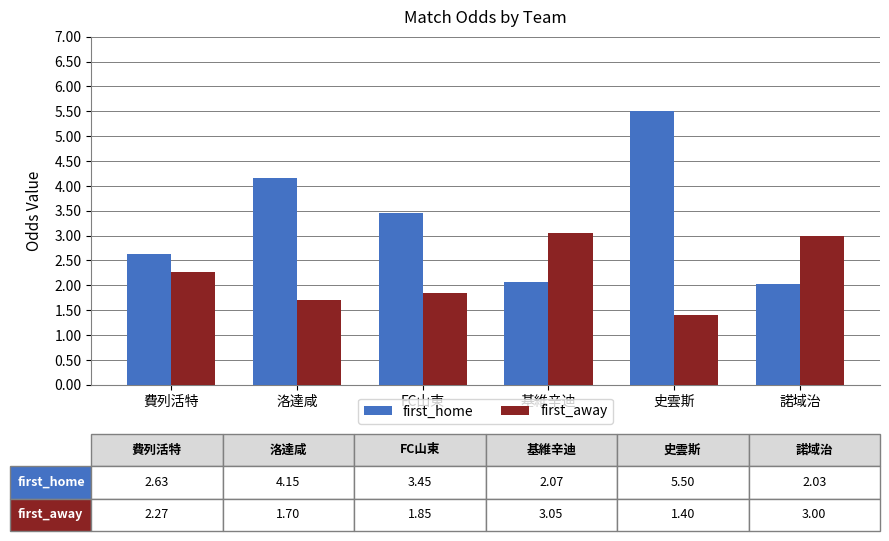

What is the maximum value for first_home?

5.5